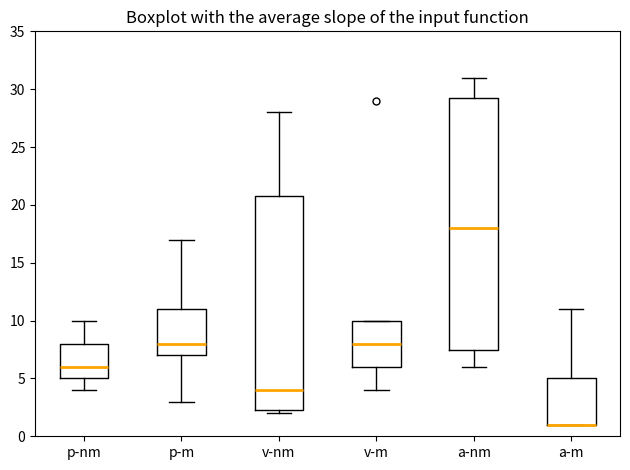

Comparing the boxes themselves (not the whiskers), which one is the tallest?

a-nm